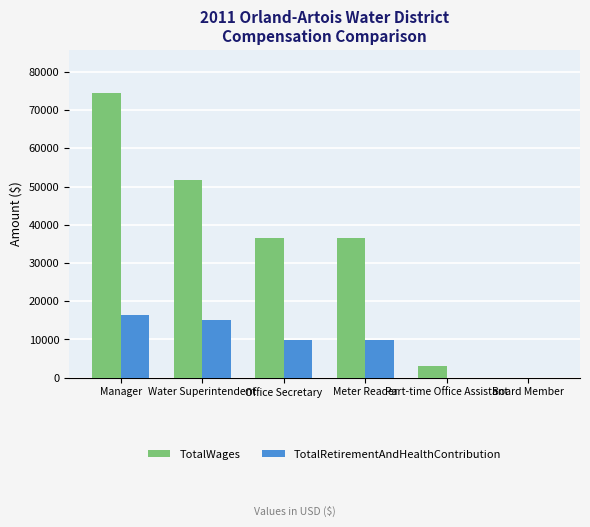

How many data points does each series have?

6